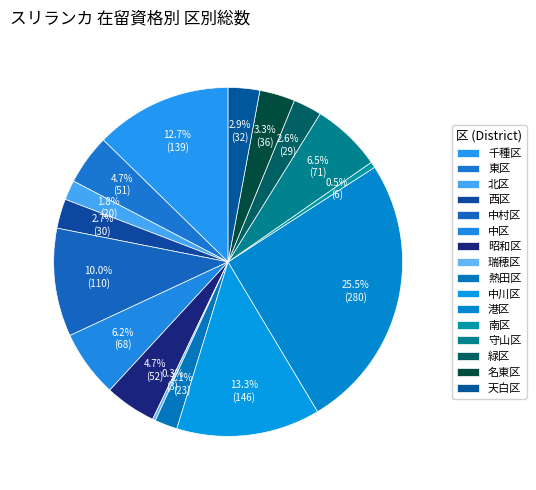

How many slices are in this pie chart?

16